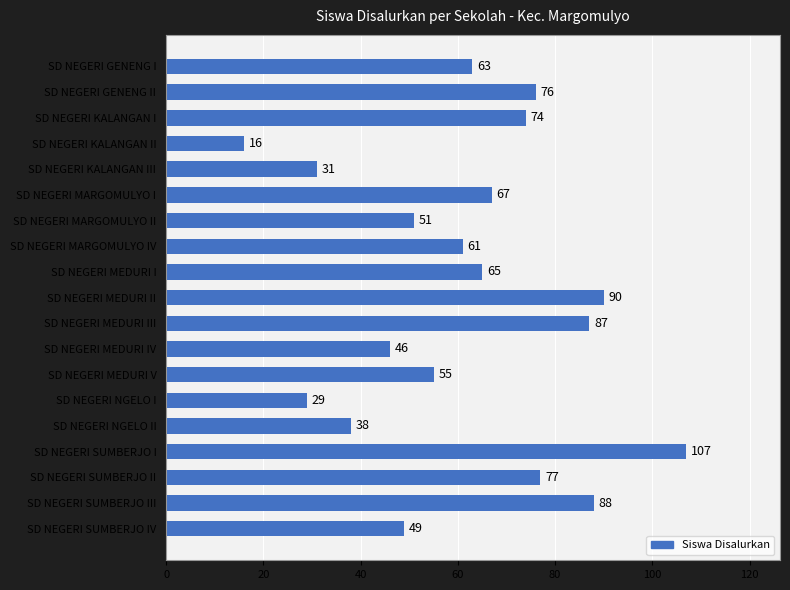

Reading bottom to top, transcribe all the data shown in this chart.

SD NEGERI SUMBERJO IV=49	SD NEGERI SUMBERJO III=88	SD NEGERI SUMBERJO II=77	SD NEGERI SUMBERJO I=107	SD NEGERI NGELO II=38	SD NEGERI NGELO I=29	SD NEGERI MEDURI V=55	SD NEGERI MEDURI IV=46	SD NEGERI MEDURI III=87	SD NEGERI MEDURI II=90	SD NEGERI MEDURI I=65	SD NEGERI MARGOMULYO IV=61	SD NEGERI MARGOMULYO II=51	SD NEGERI MARGOMULYO I=67	SD NEGERI KALANGAN III=31	SD NEGERI KALANGAN II=16	SD NEGERI KALANGAN I=74	SD NEGERI GENENG II=76	SD NEGERI GENENG I=63